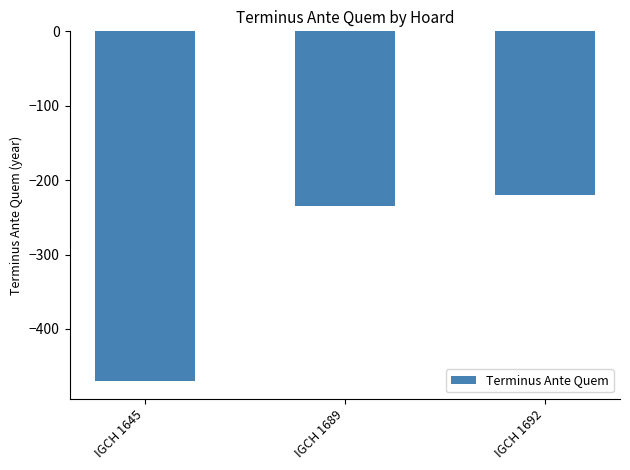

Reading left to right, what are all the values shown in this chart?

-470	-235	-220